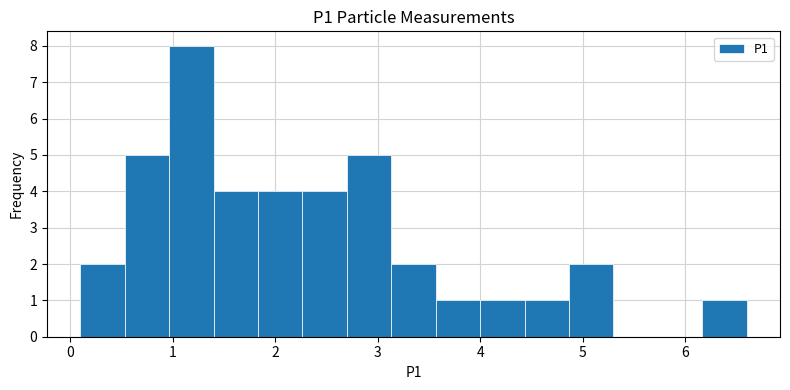

Which range on the x-axis has the tallest bar?

1.0 to 1.4